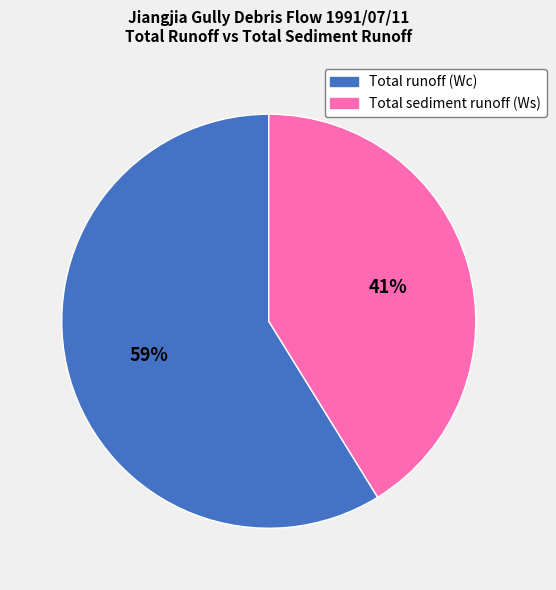

To the nearest percent, what portion does Total sediment runoff (Ws) represent?

41%